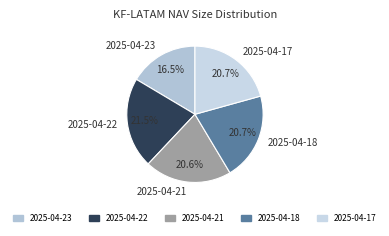

The 2025-04-18 slice represents 30% of the pie. True or false?

False